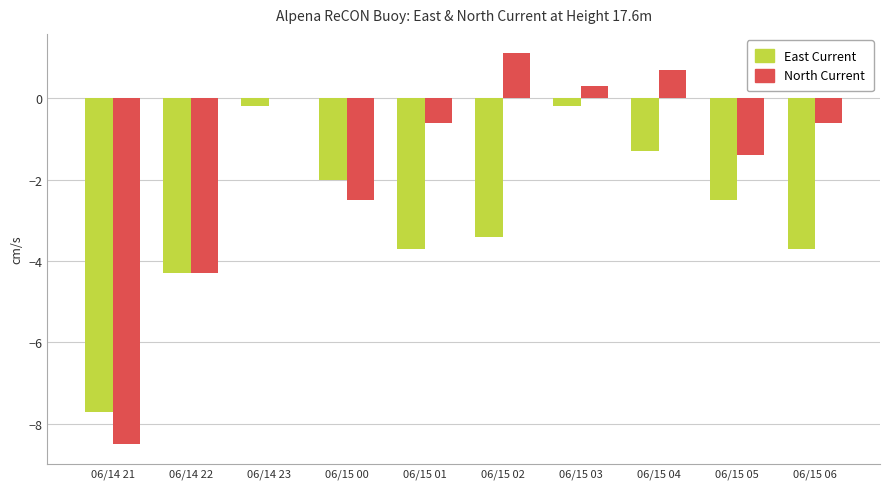

Count the number of categories in the chart.

10